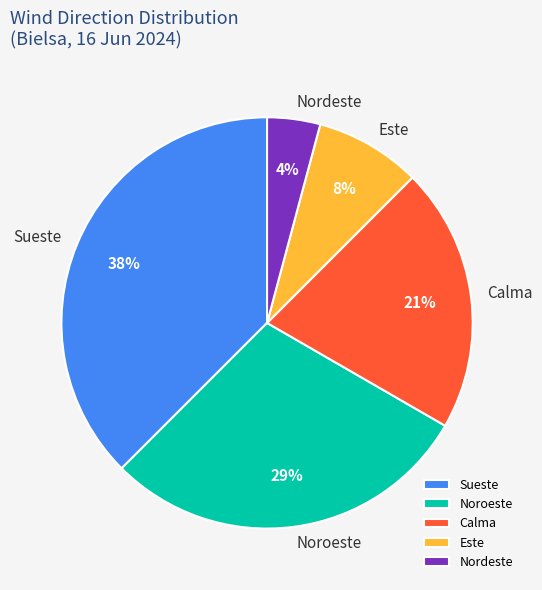

What percentage is the Noroeste slice, to the nearest percent?

29%